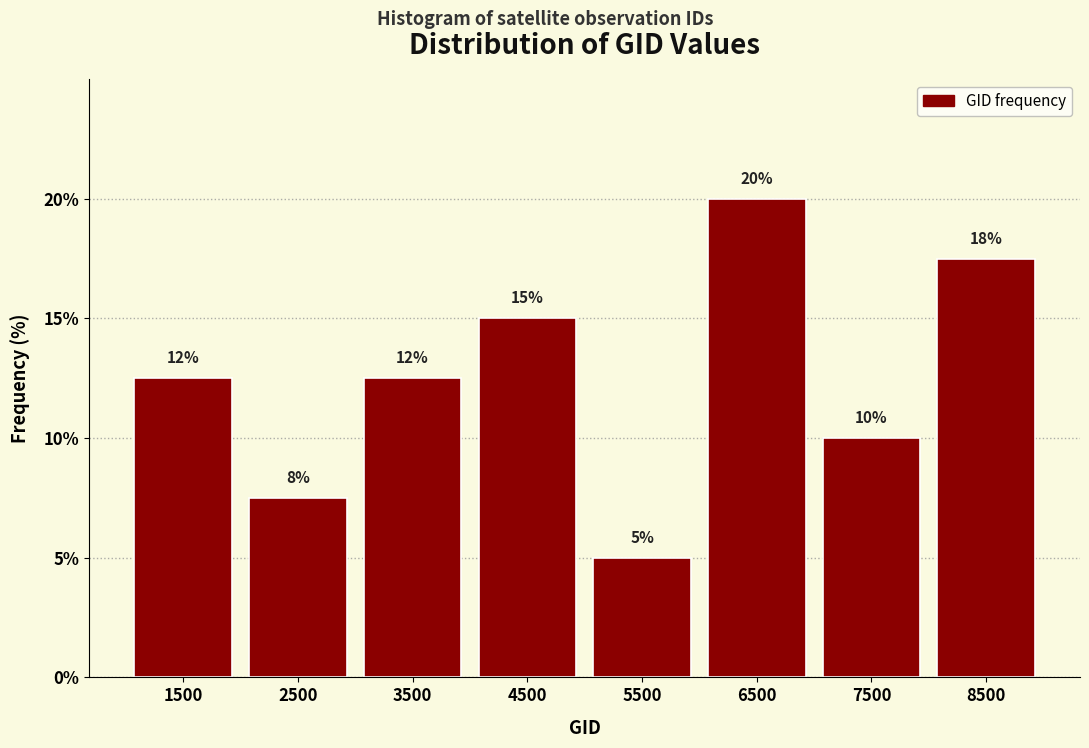

What is the ratio of the value at 1500 to the value at 6500?

0.6